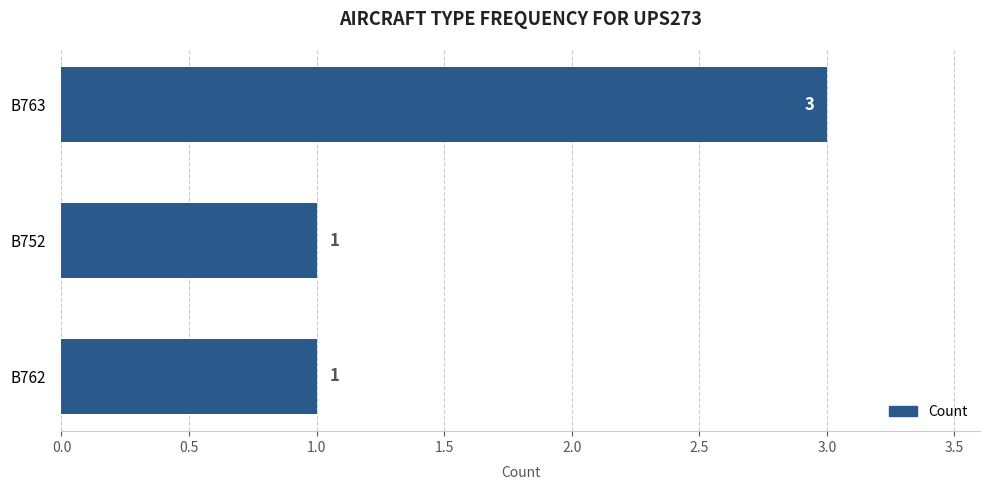

How many distinct data groups are displayed?

1